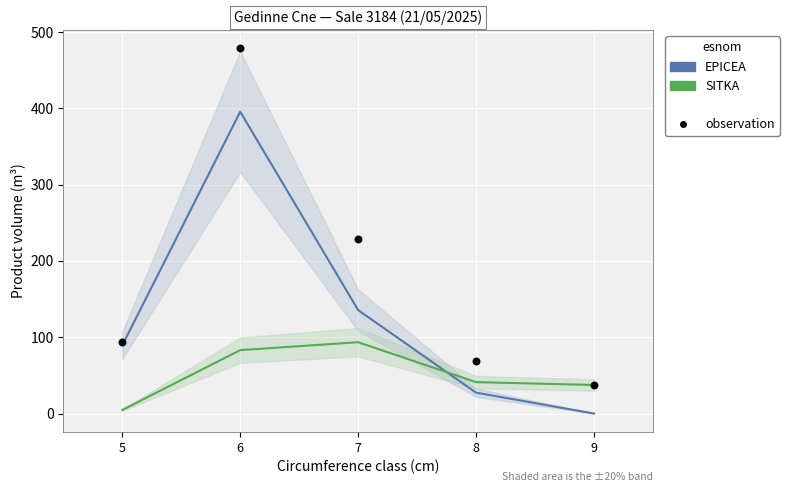

Which series contains the highest Y value?

observation